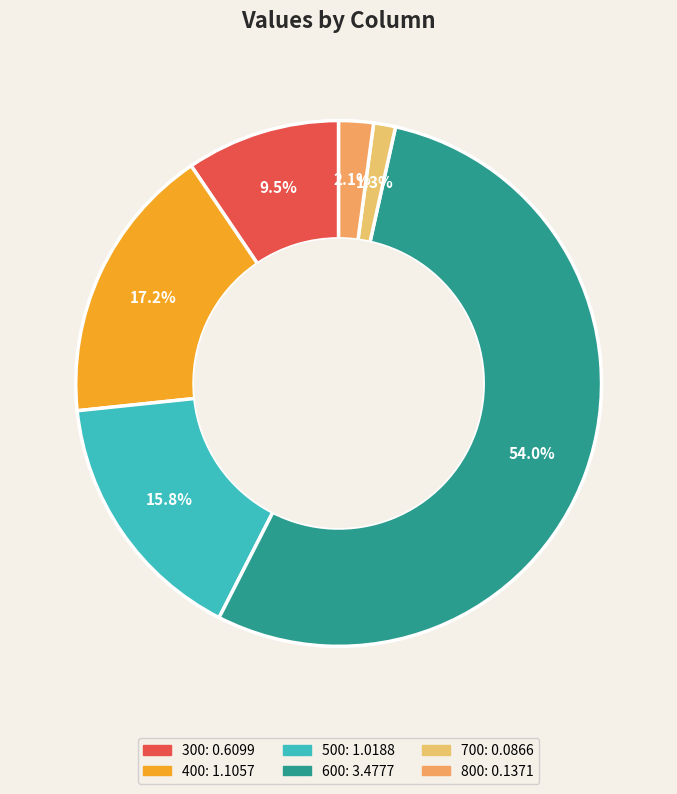

Do 600 and 500 together represent more than half of the pie?

Yes